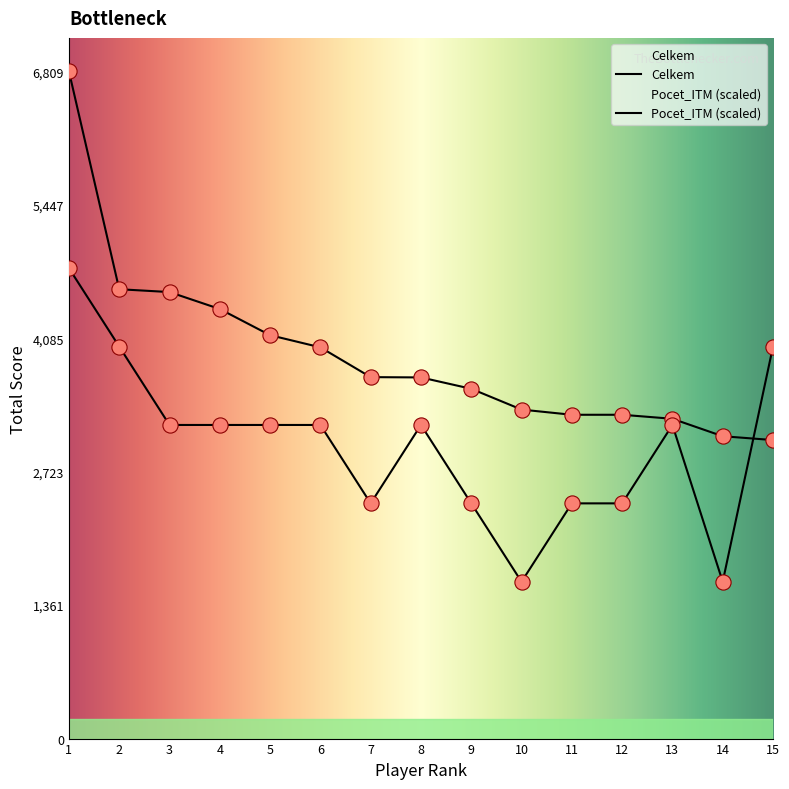

What are all the series names shown in the legend?

Celkem, Pocet_ITM